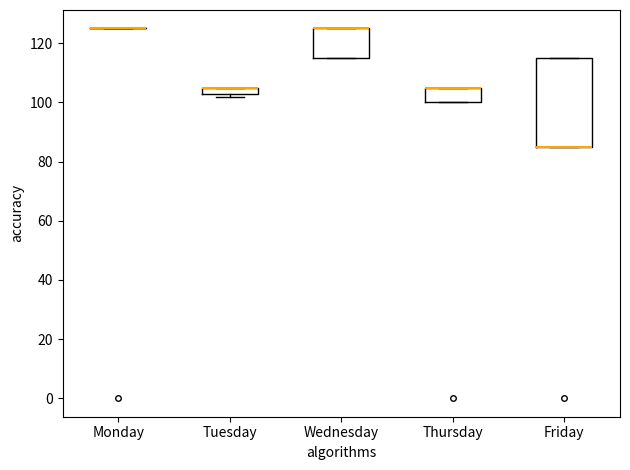

Comparing the boxes themselves (not the whiskers), which one is the tallest?

Friday